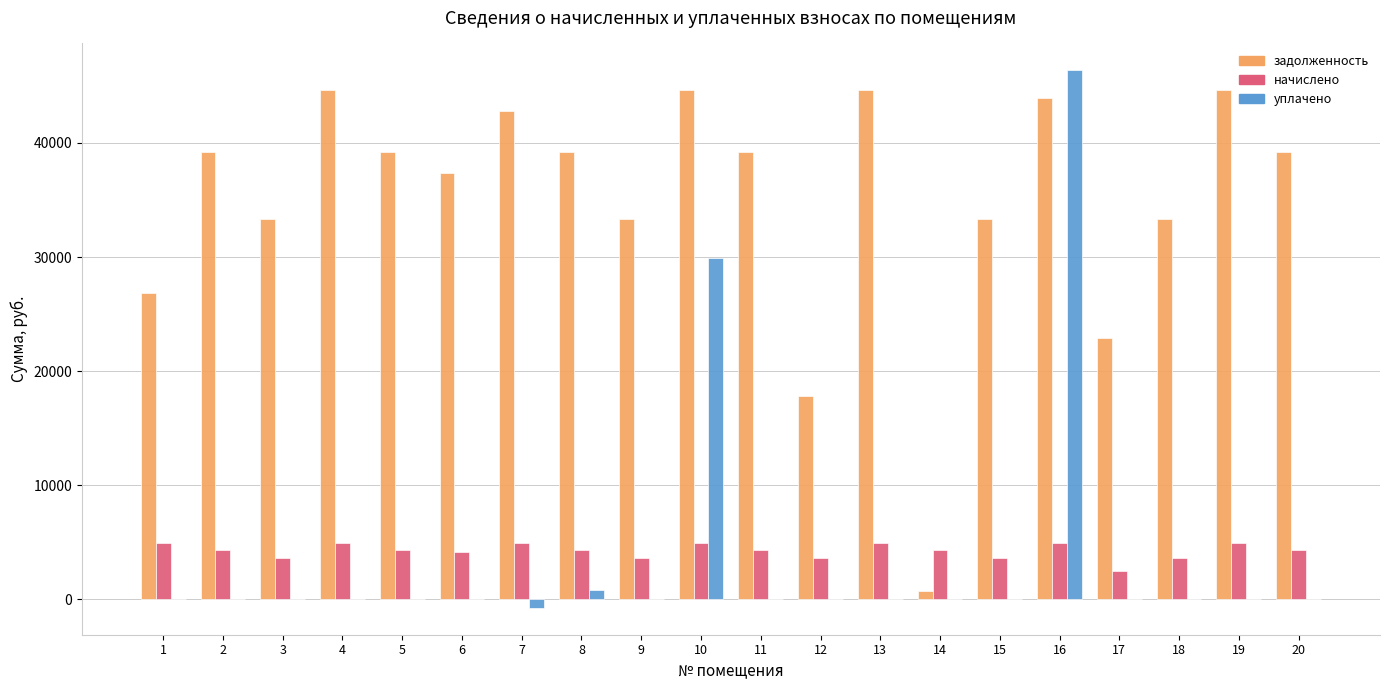

The value of начислено at 6 is 6178.5. True or false?

False